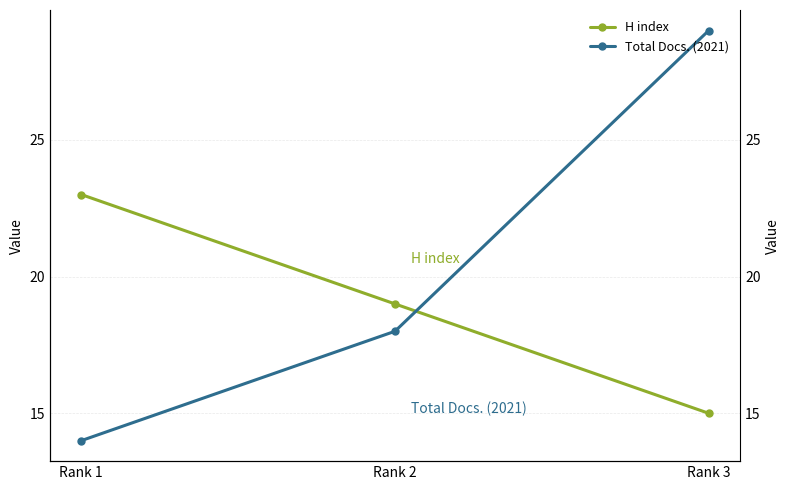

What is the total value across all series at Rank 1?

37